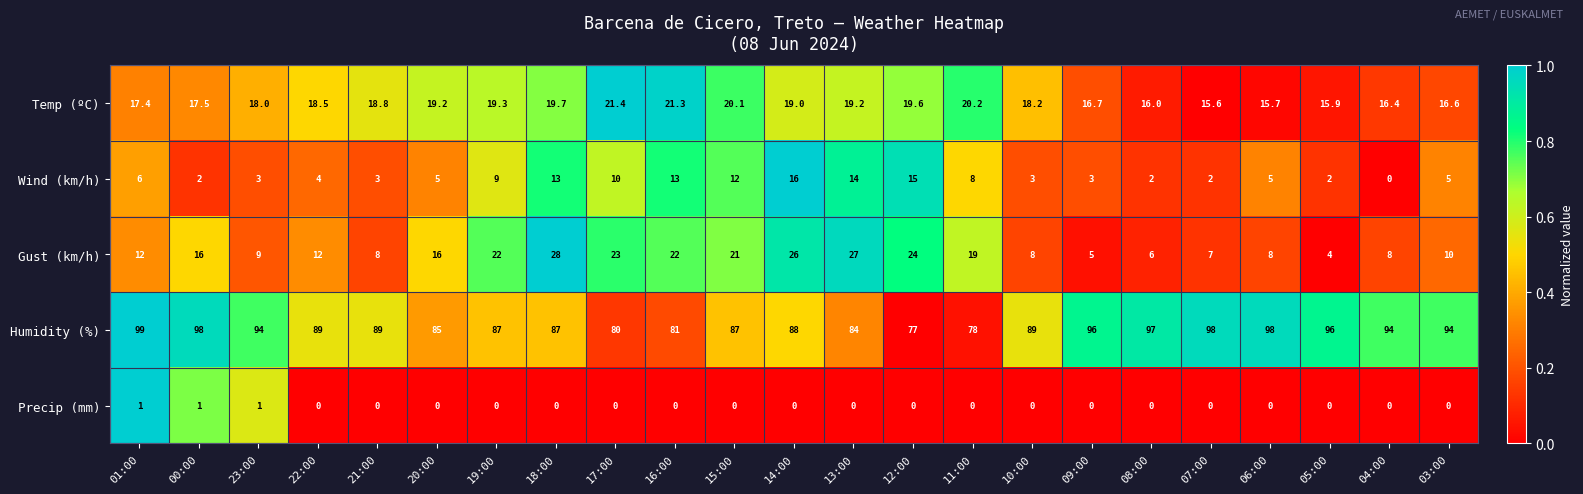

How many categories are shown in the chart?

23